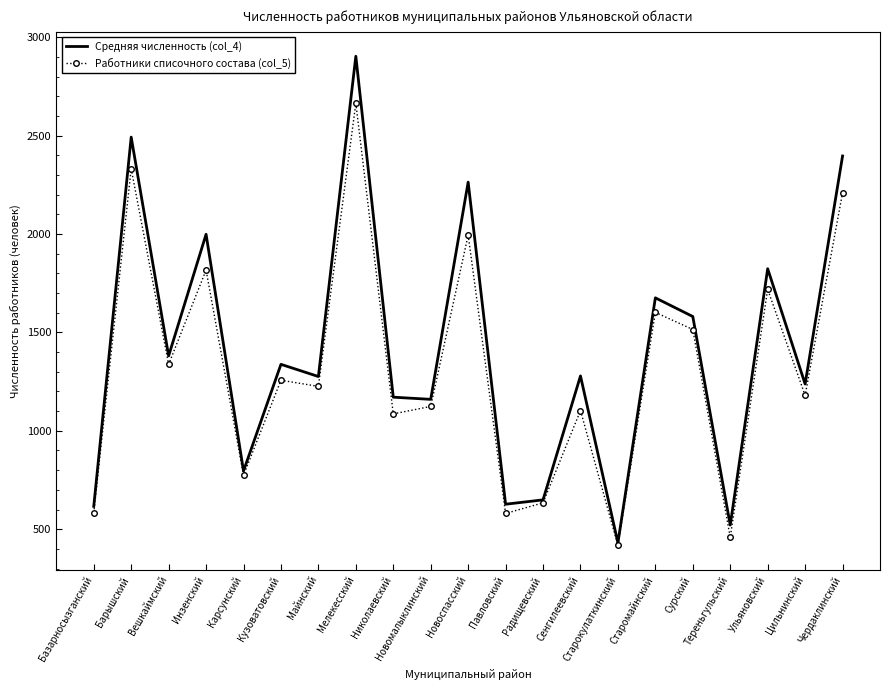

Is it true that Средняя численность (col_4) equals 431 at Старокулаткинский?

True